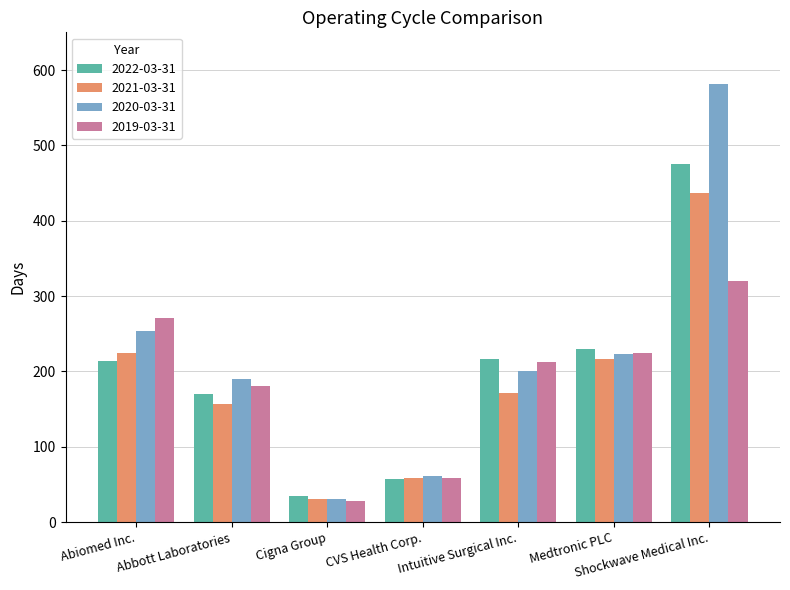

What is the difference between the highest and lowest values at Medtronic PLC?

14